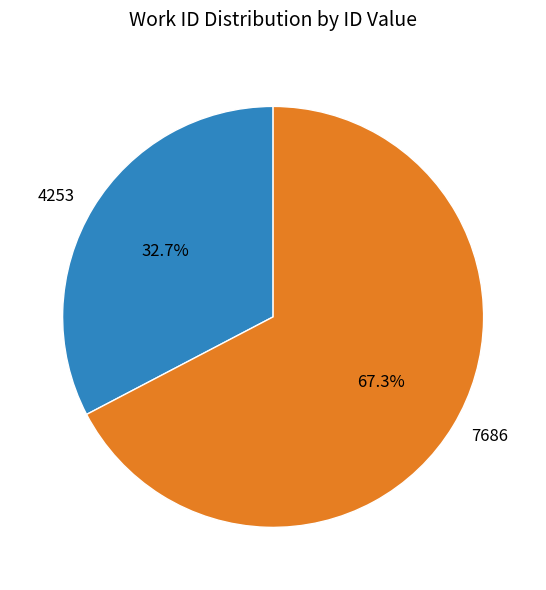

How many slices are in this pie chart?

2